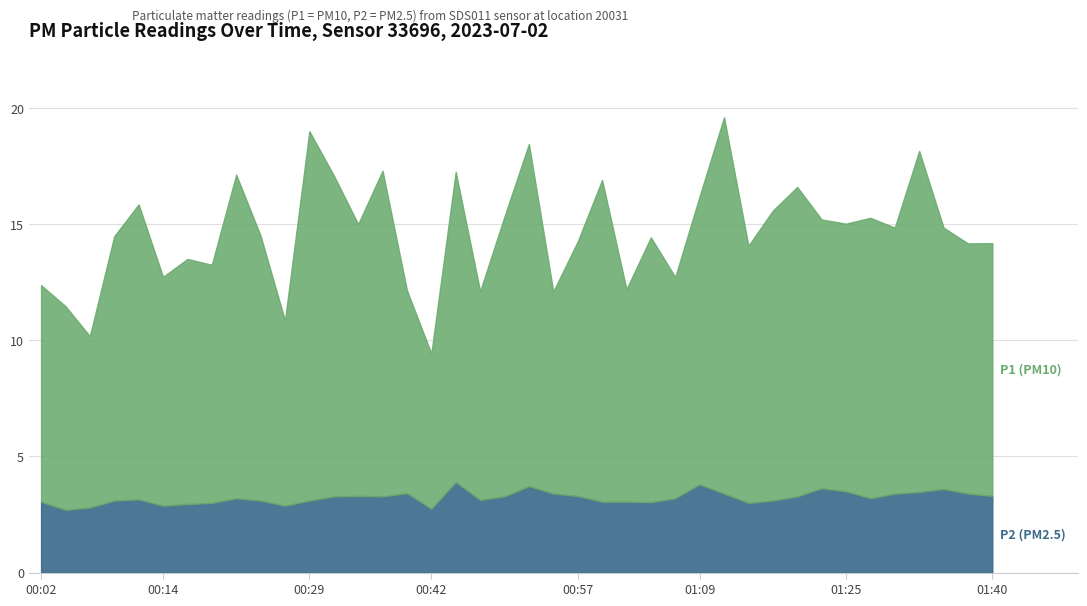

What is the spread (max minus min) of values at 00:29?

12.8